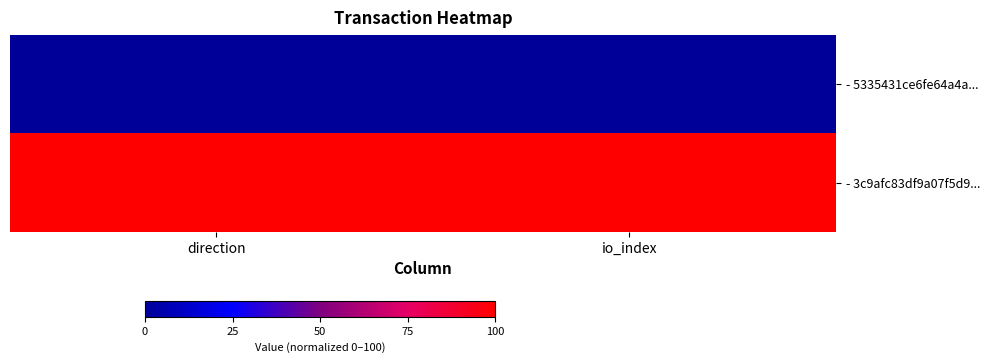

List the series in order of their peak value, lowest first.

- 5335431ce6fe64a4a..., - 3c9afc83df9a07f5d9...